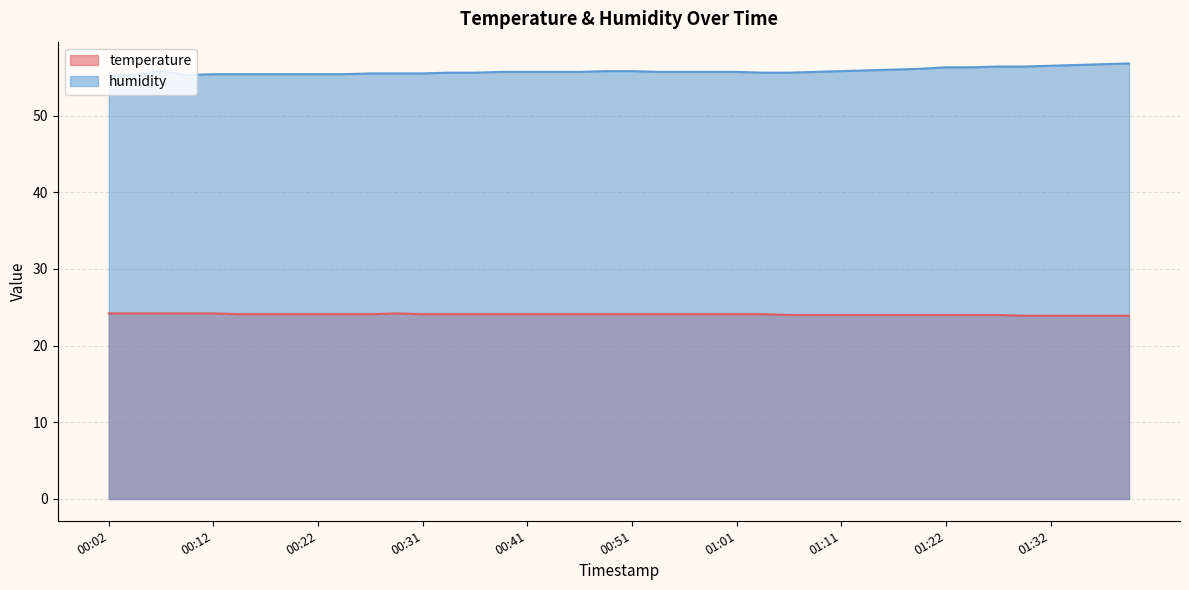

How many lines are shown in the chart?

2